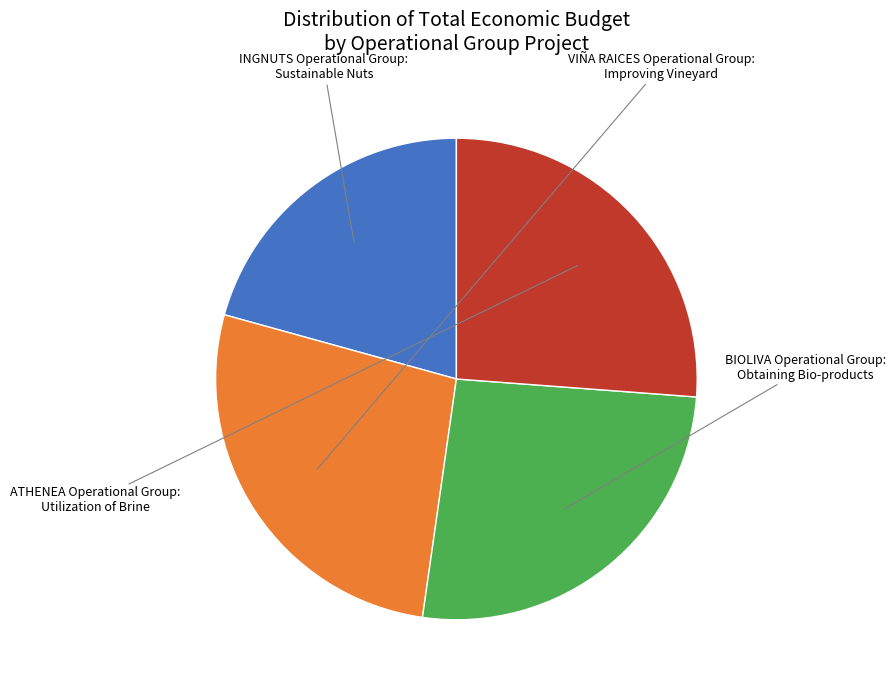

Count the number of slices in the pie.

4